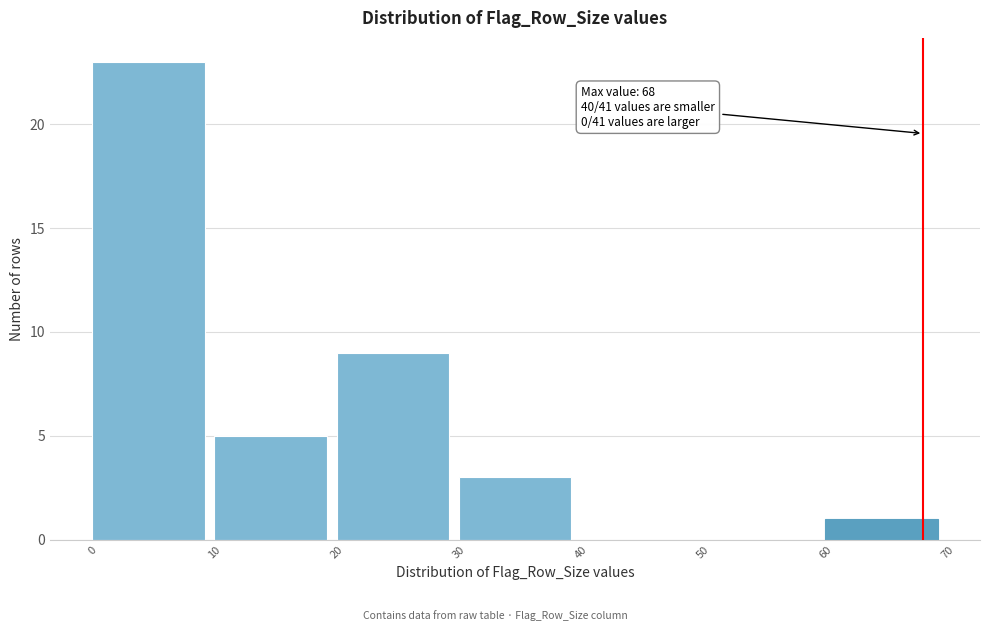

Which range on the x-axis has the tallest bar?

0 to 10